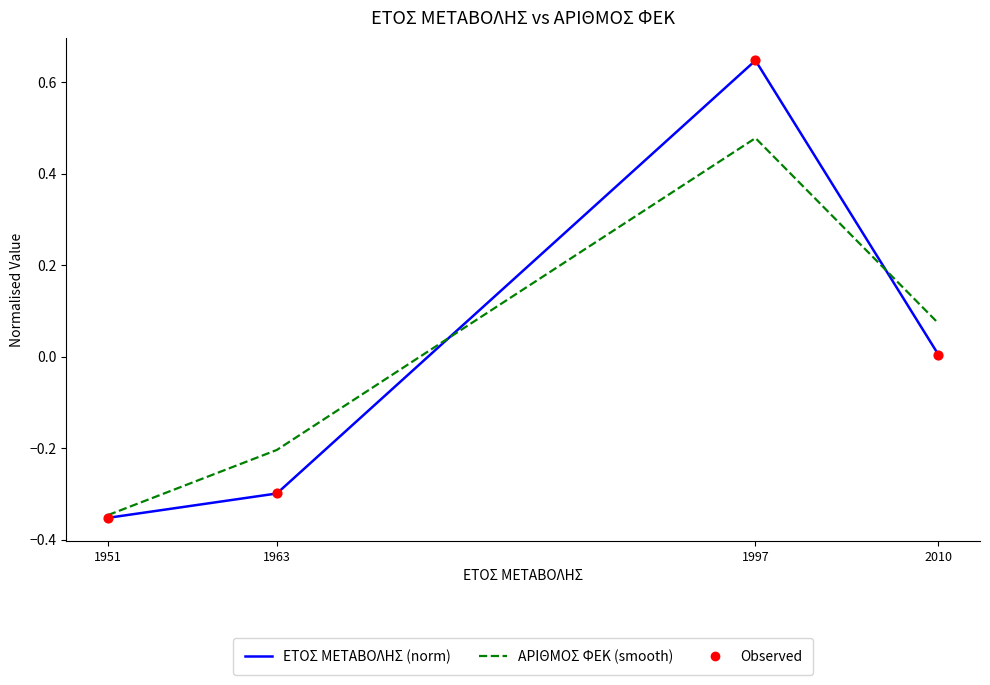

What is the total value across all series at 1951?

-0.7